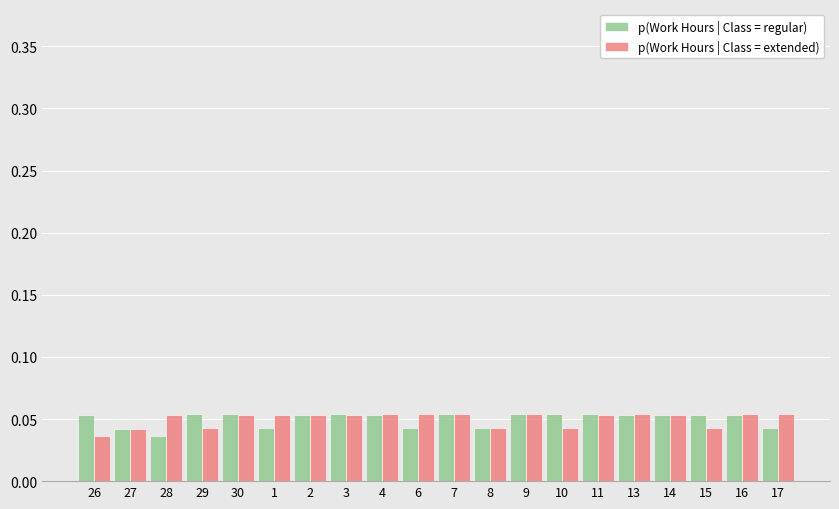

What is the label of the 16th bar from the left?

13